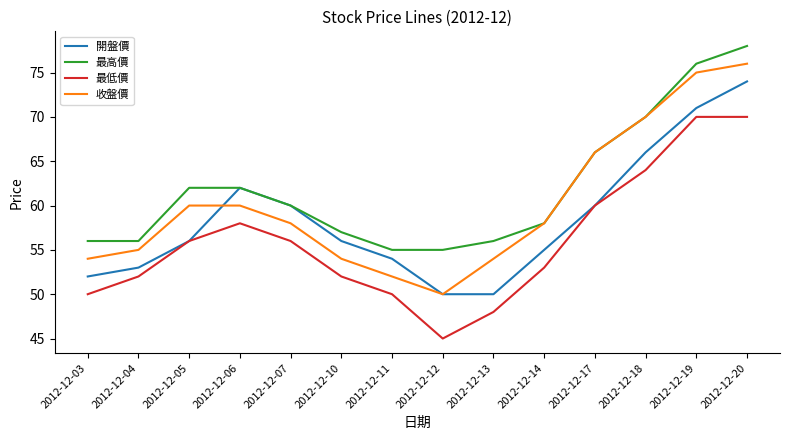

True or false: 最低價 and 收盤價 cross at least once.

False